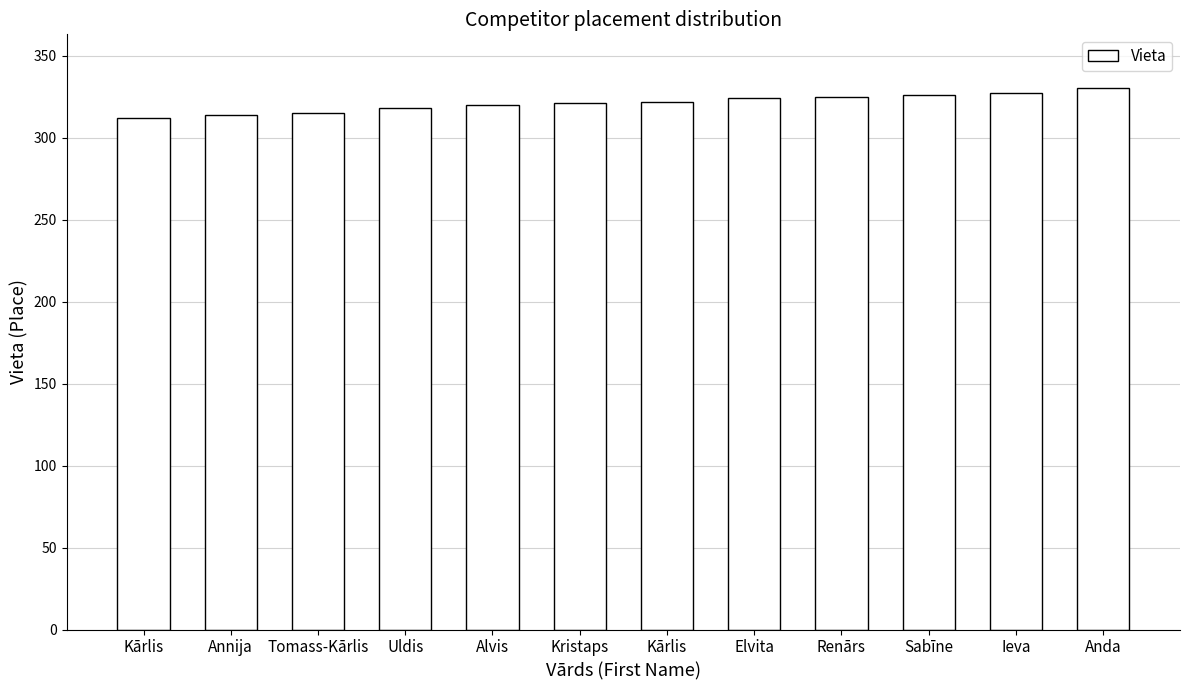

Does the chart contain stacked bars?

No